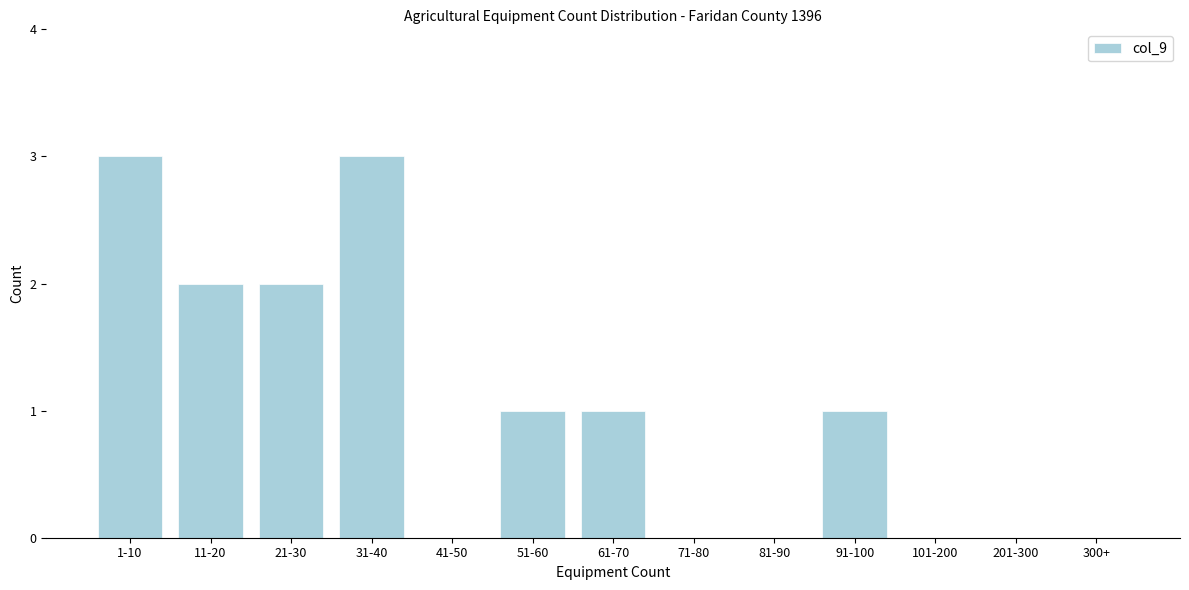

Reading left to right, transcribe all the data shown in this chart.

1-10=3	11-20=2	21-30=2	31-40=3	41-50=0	51-60=1	61-70=1	71-80=0	81-90=0	91-100=1	101-200=0	201-300=0	300+=0